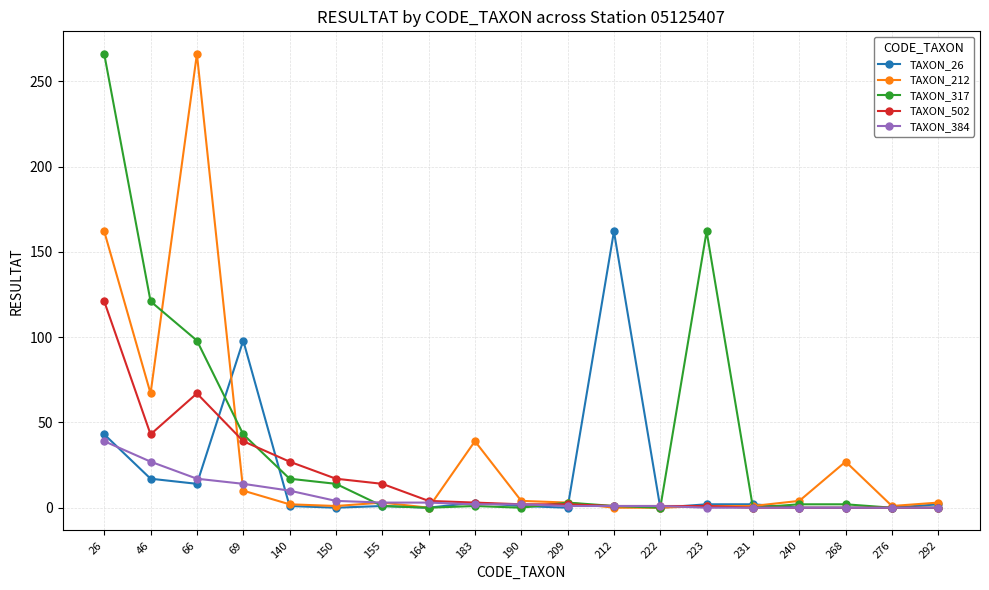

What is the maximum value shown in the chart?

266